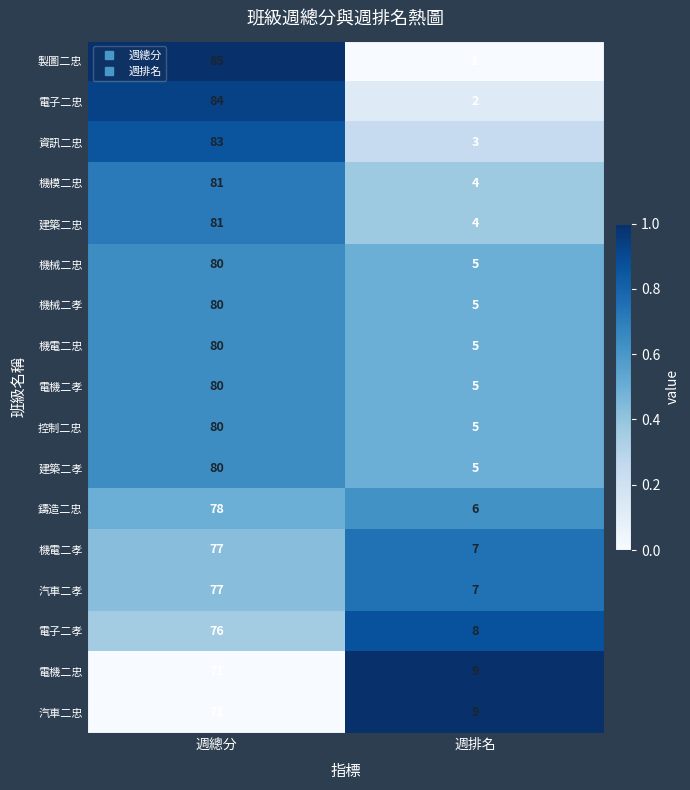

At which category is the sum across all series the highest?

週總分